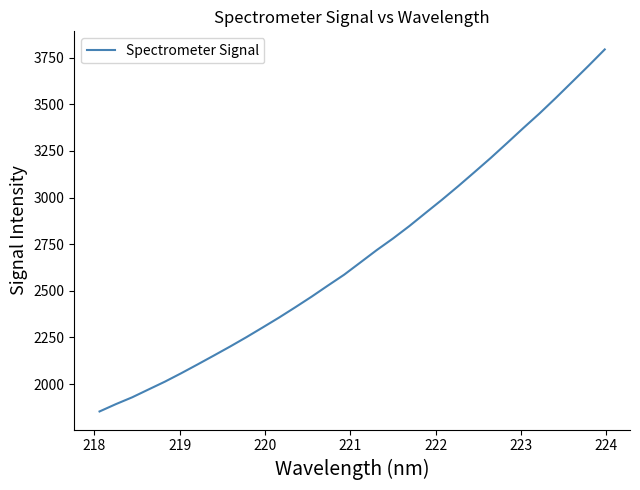

What is the smallest value displayed?

1853.1